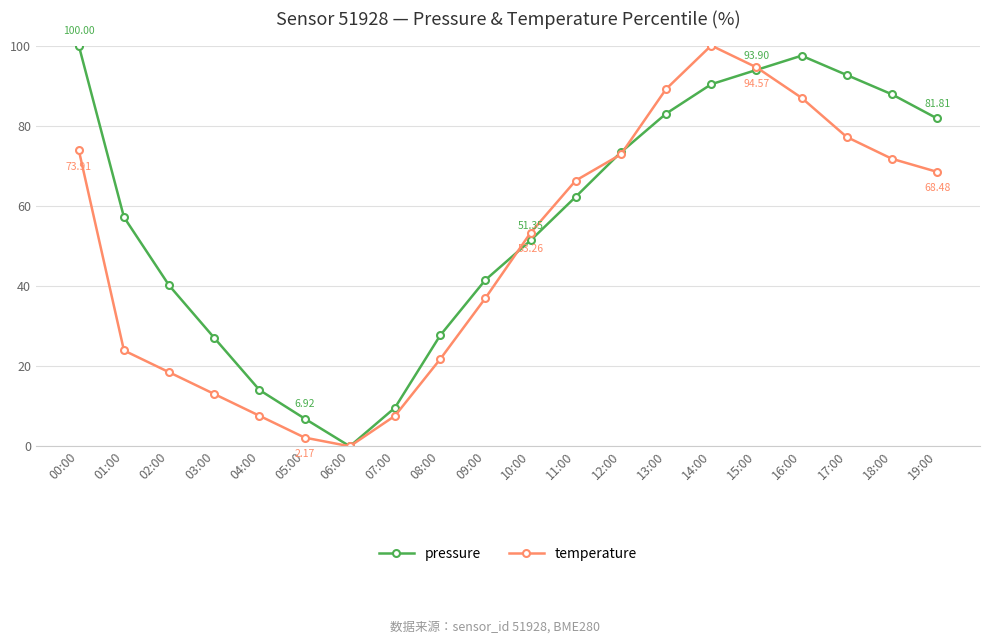

What are all the series names shown in the legend?

pressure, temperature